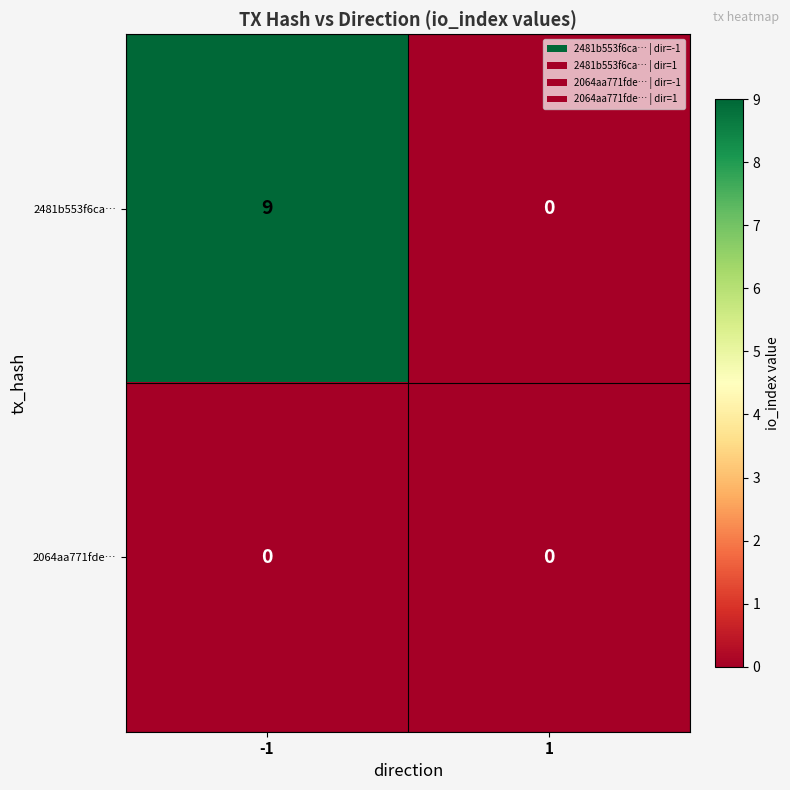

List the series in order of their overall mean, highest first.

2481b553f6ca…, 2064aa771fde…